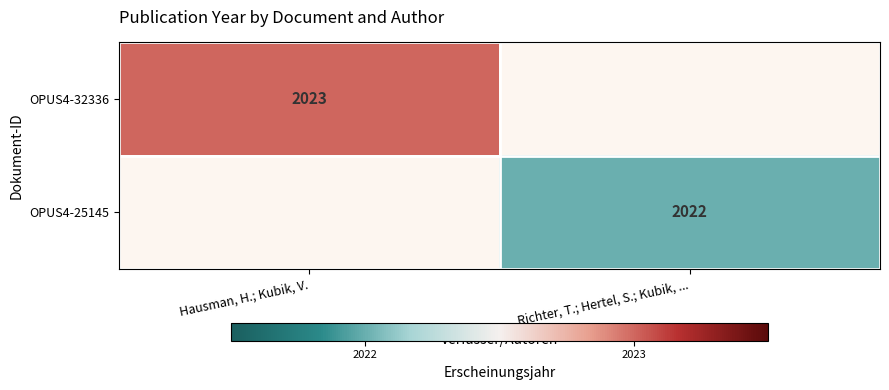

Is the value of OPUS4-25145 at Richter, T.; Hertel, S.; Kubik, ... greater than the value of OPUS4-32336 at Hausman, H.; Kubik, V.?

No